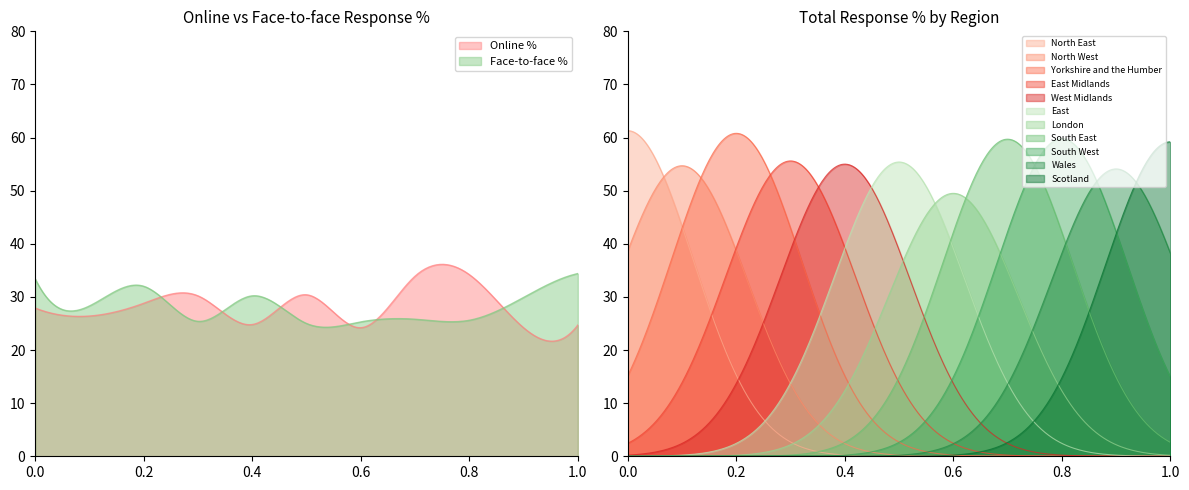

True or false: Total % and Online % cross at least once.

False